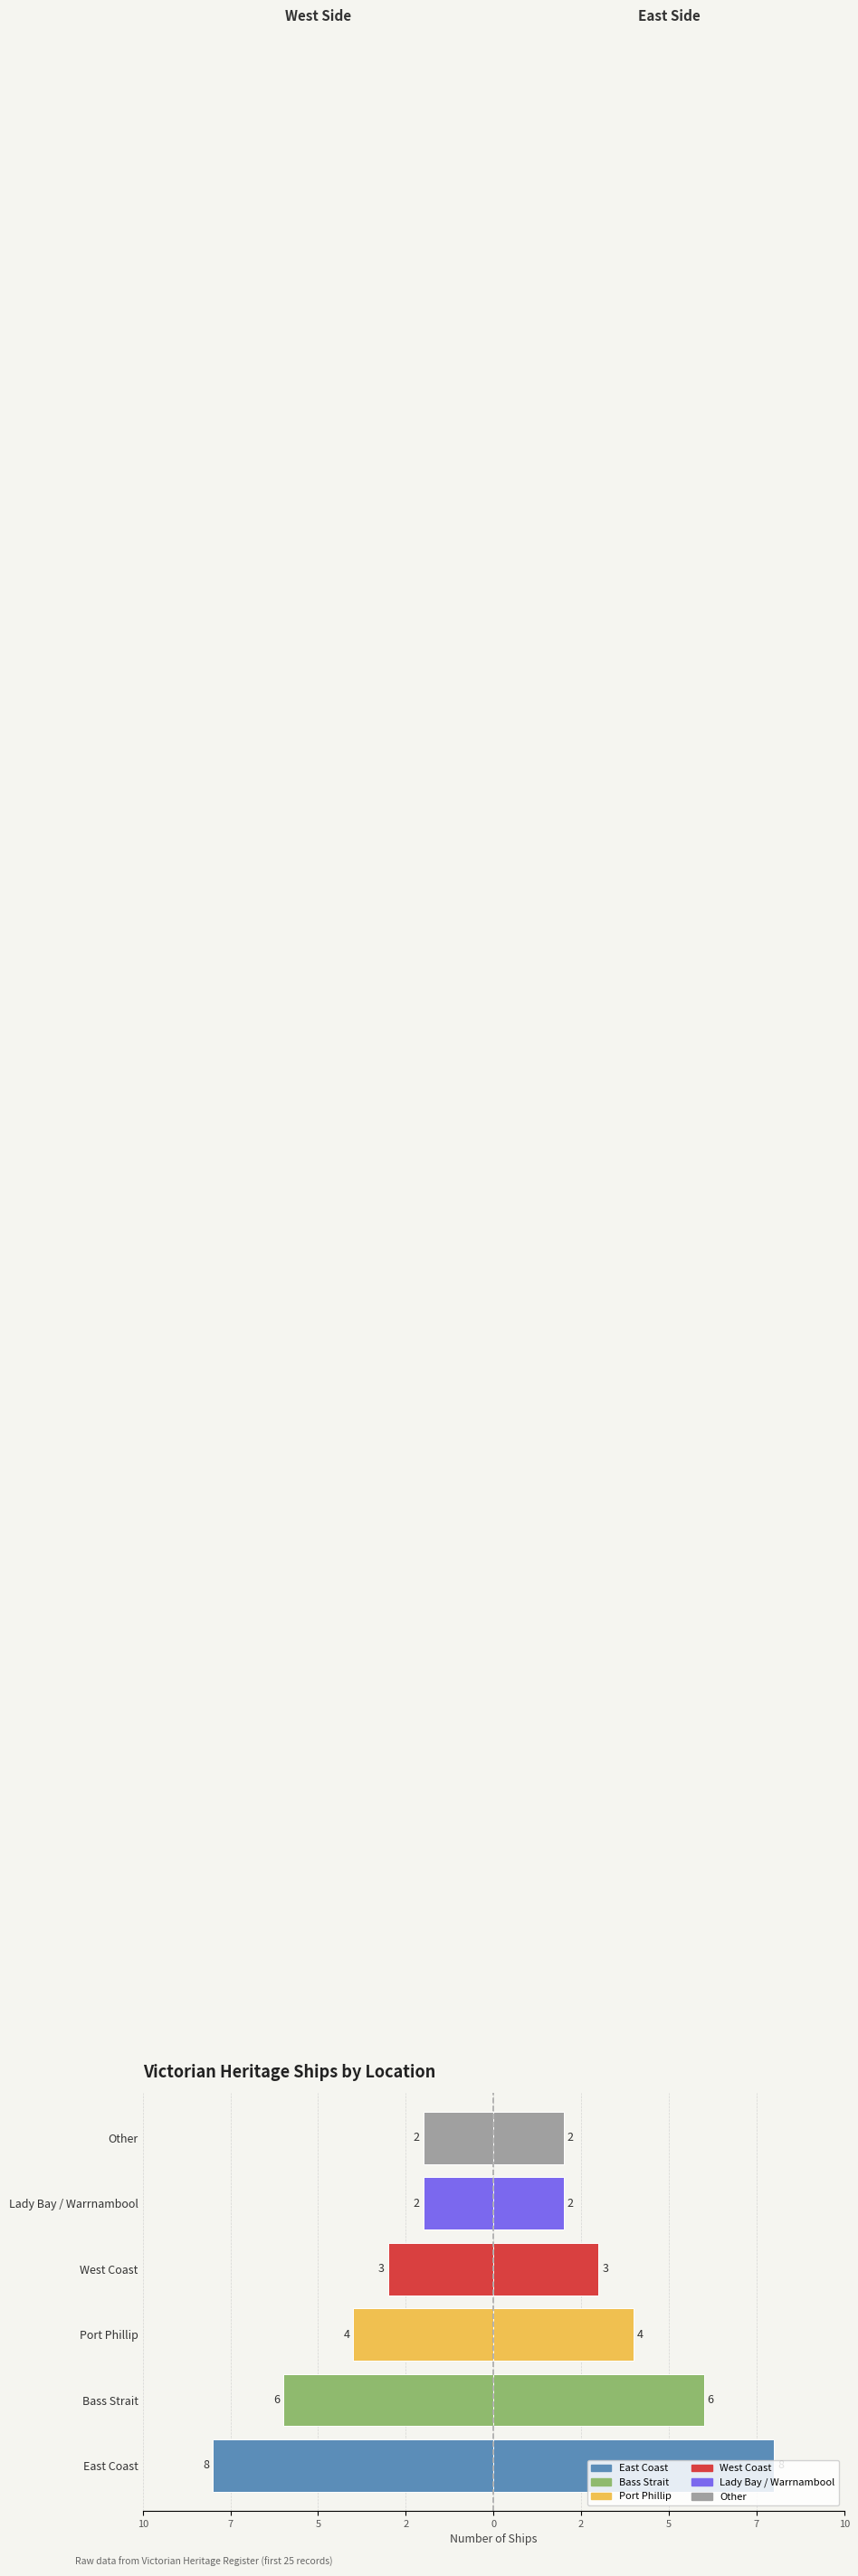

The value of Count at Lady Bay / Warrnambool is 2. True or false?

True